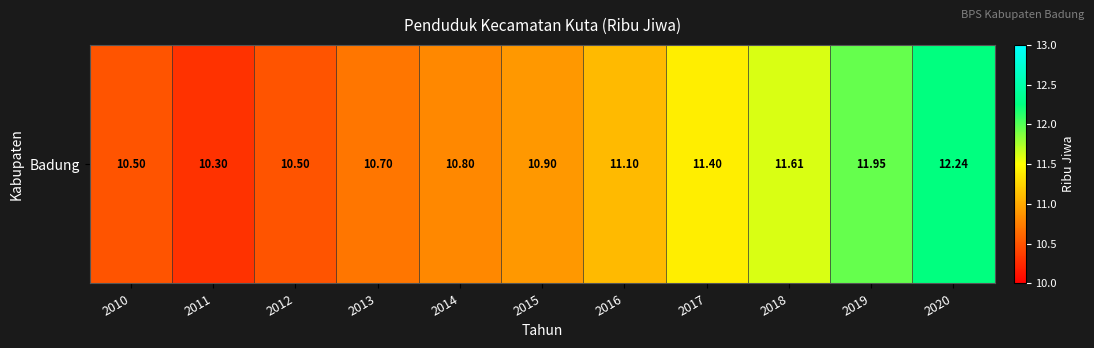

Reading left to right, extract all data points from this chart.

2010=10.5	2011=10.3	2012=10.5	2013=10.7	2014=10.8	2015=10.9	2016=11.1	2017=11.4	2018=11.6	2019=11.9	2020=12.2